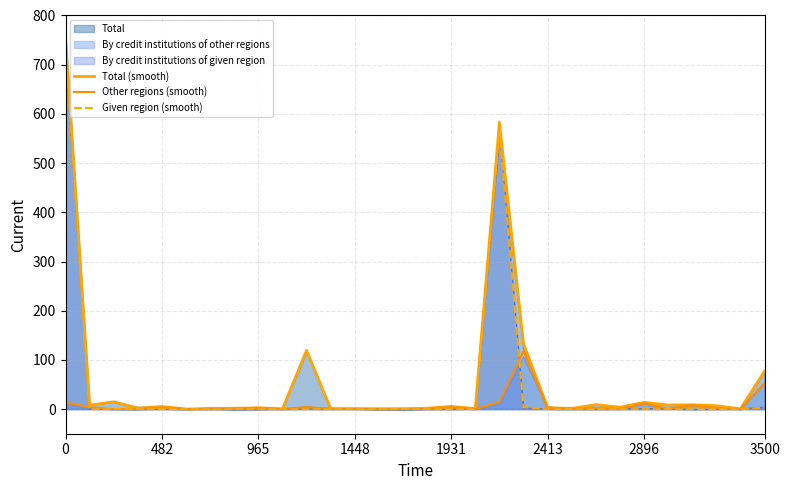

What are all the series names shown in the legend?

Total, By credit institutions of other regions, By credit institutions of given region, Total (smooth), Other regions (smooth), Given region (smooth)